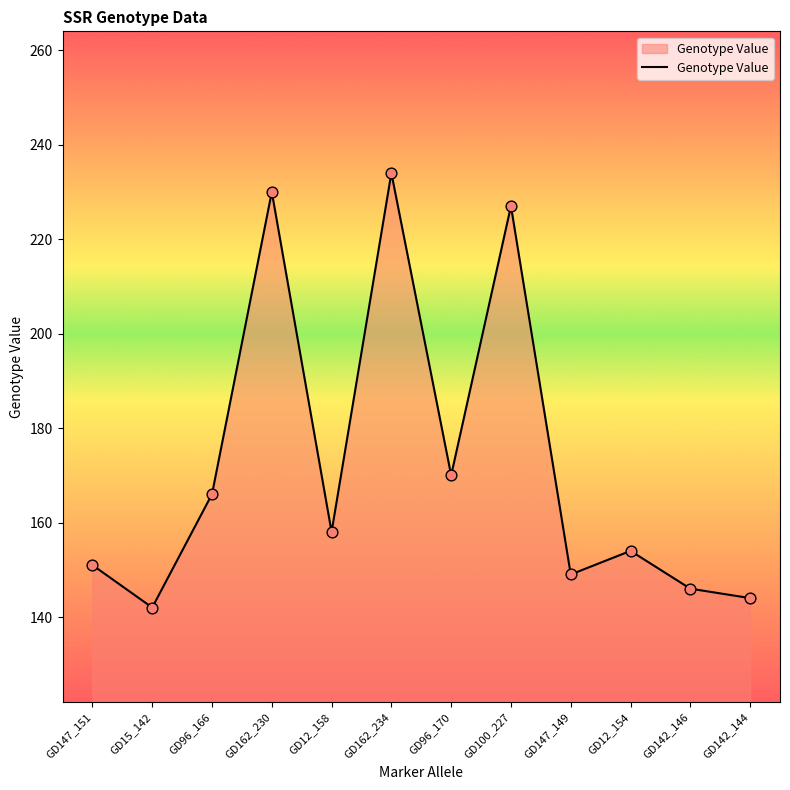

Which has a higher value, GD15_142 or GD96_170?

GD96_170